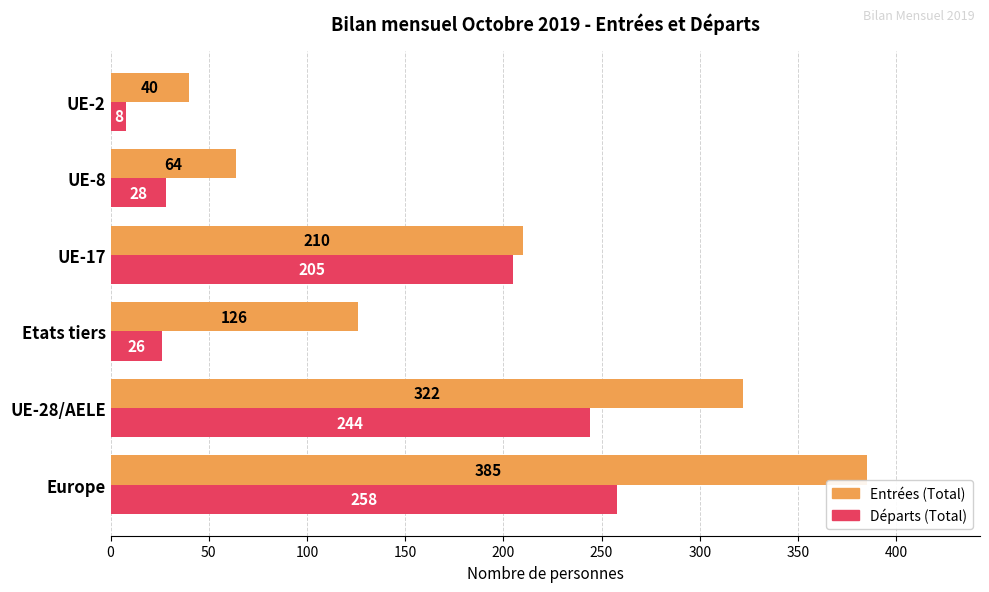

Which series has the largest total across all categories?

Entrées (Total)